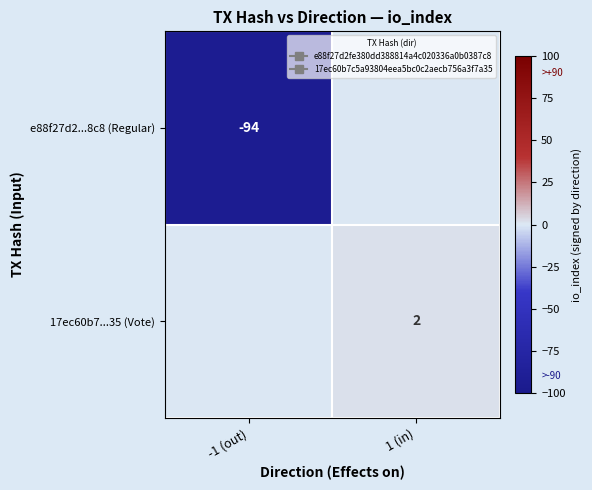

Read the e88f27d2...8c8 (Regular) value at -1 (out), to the nearest 5.

-95